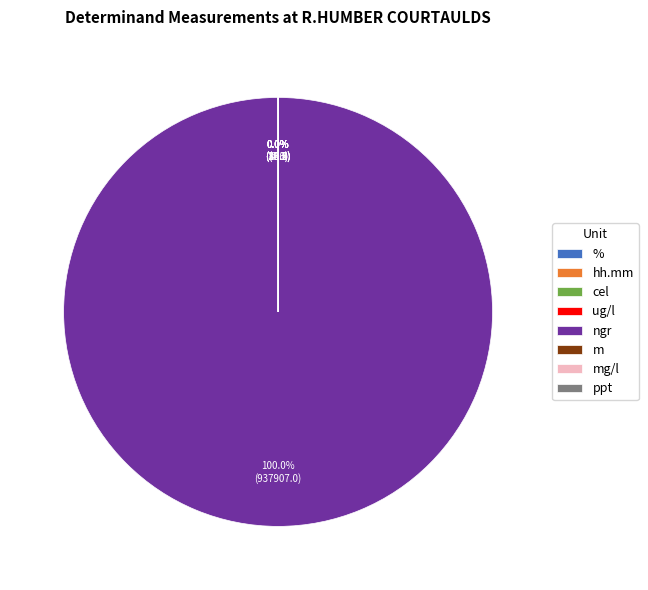

What is the largest slice in the pie chart?

ngr